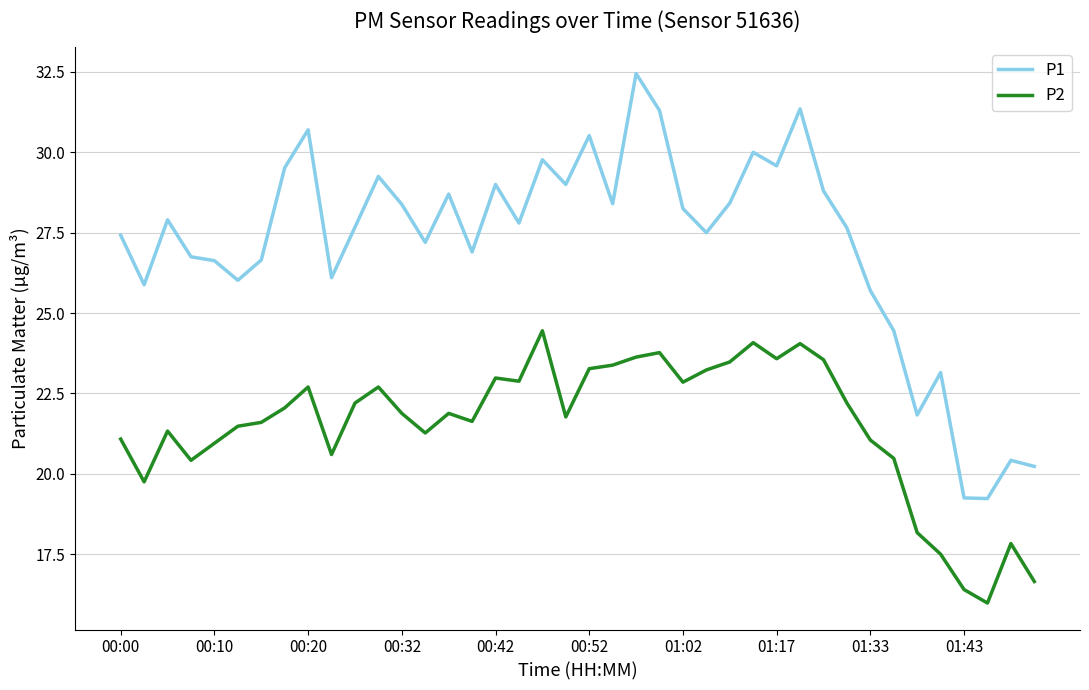

True or false: P1 and P2 cross at least once.

False